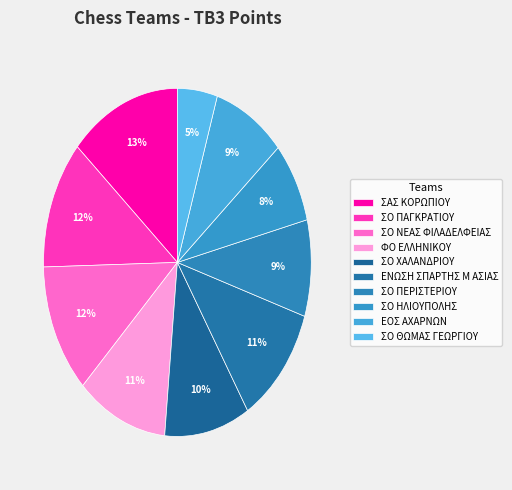

Which category has the smallest portion of the pie?

ΣΟ ΘΩΜΑΣ ΓΕΩΡΓΙΟΥ